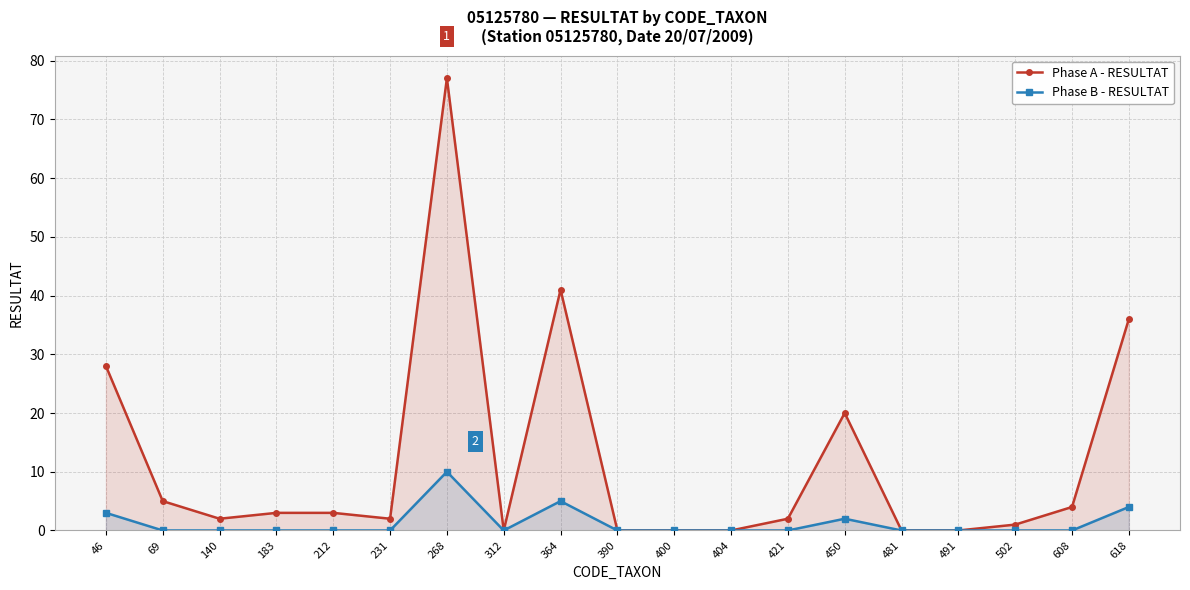

Is it true that Phase B - RESULTAT equals -5 at 491?

False